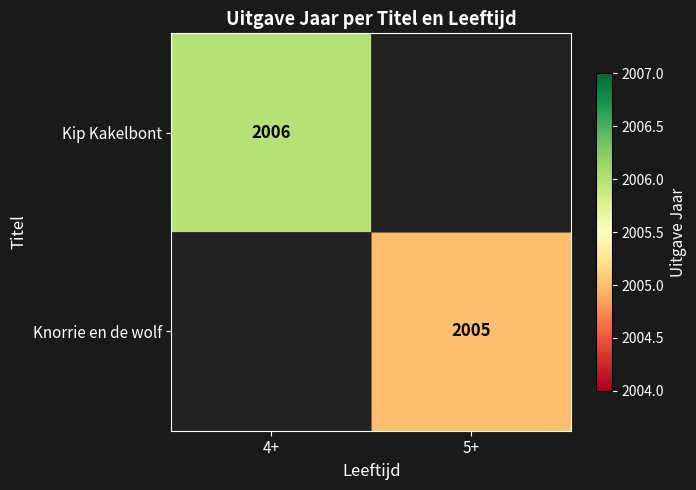

The Kip Kakelbont series shows 3264 at 4+. True or false?

False